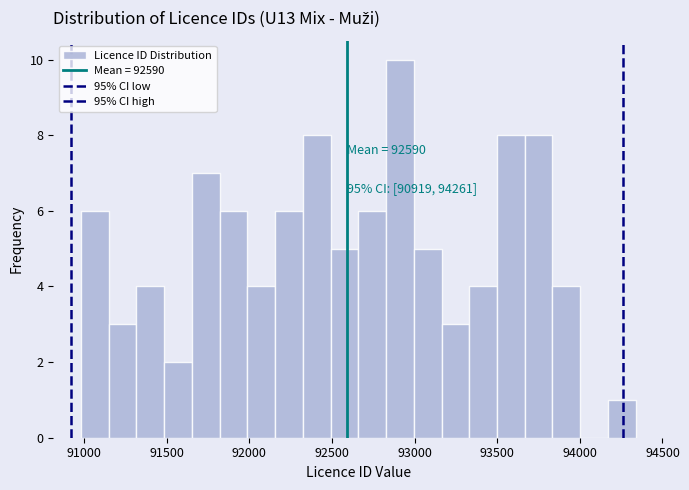

Read against the x-axis, roughly where is the centre of the tallest bar?

92900